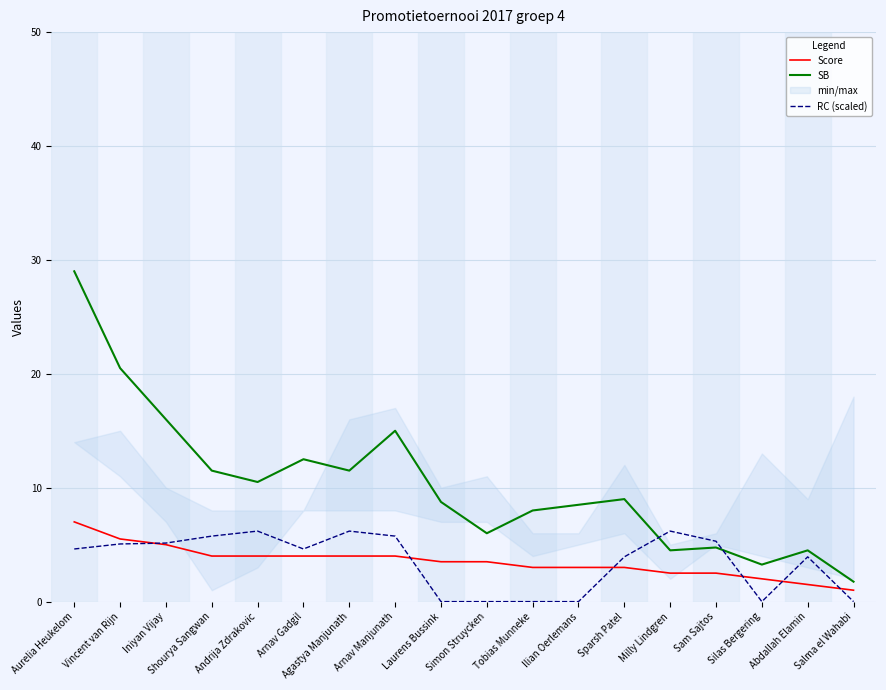

How many positive values does the RC (scaled) series have?

12